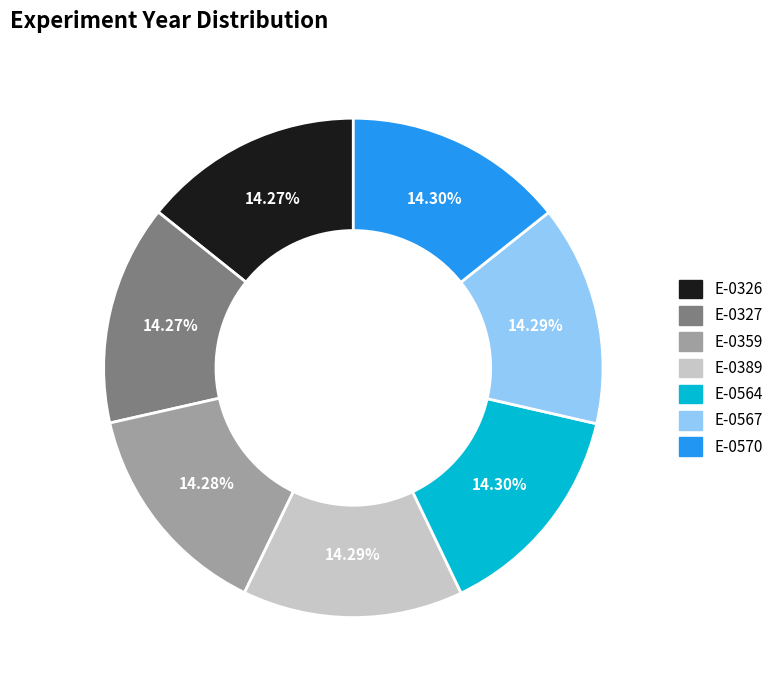

Count the number of slices in the pie.

7